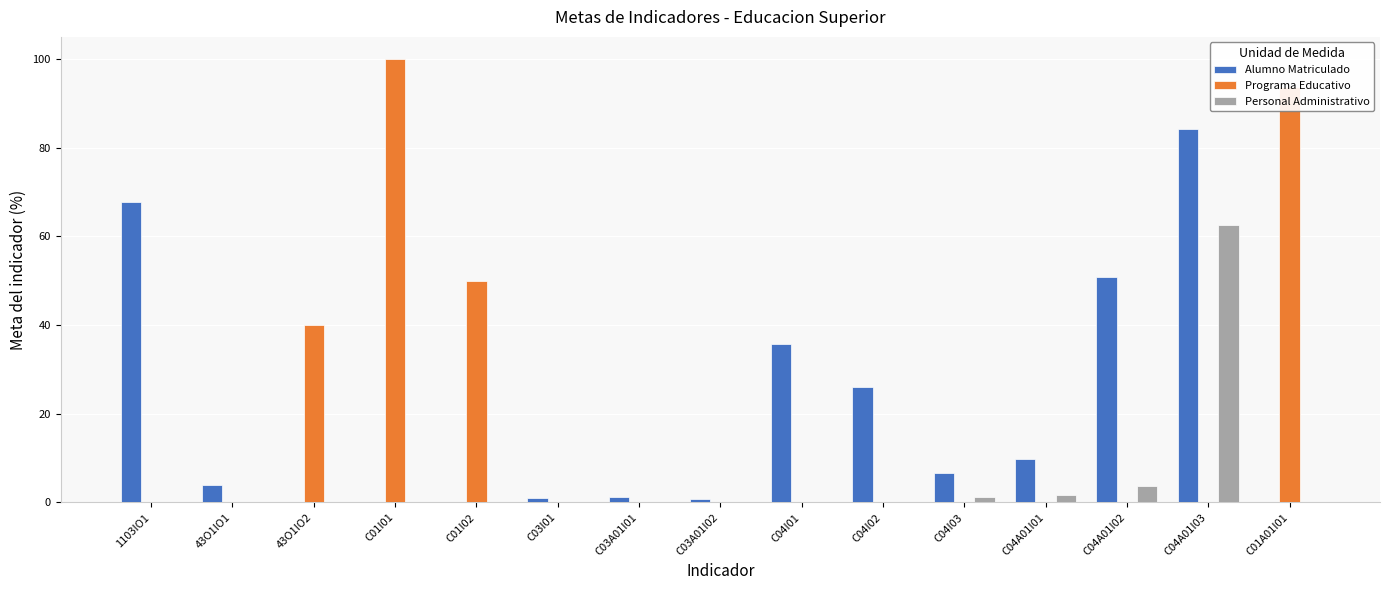

Which series changed the most between C04I03 and C01A01I01?

Programa Educativo